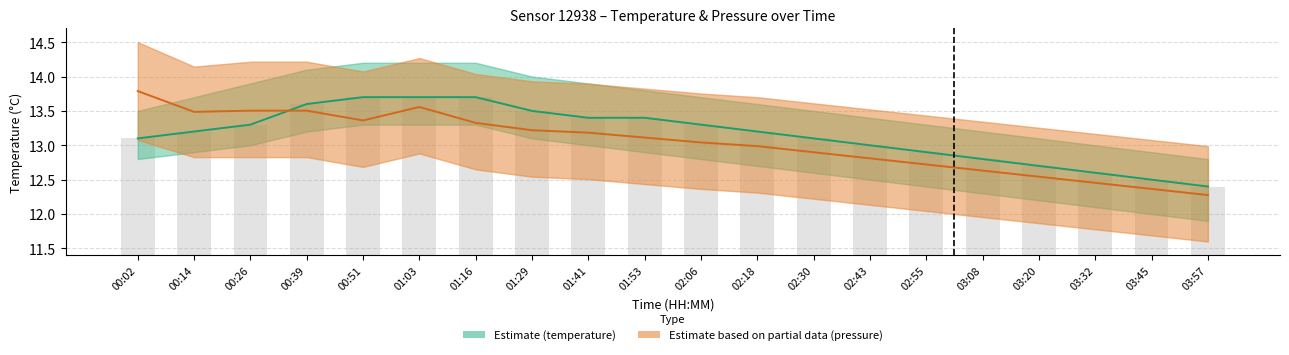

What is the value of the Estimate based on partial data (pressure) bar at the 20th from the left?

12.3